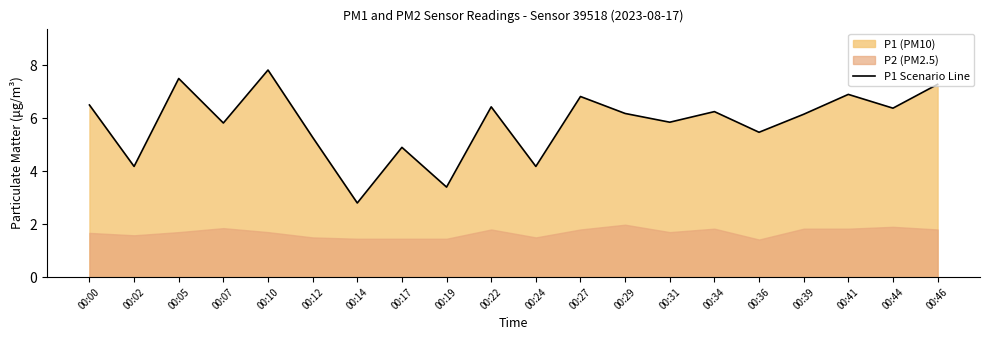

Does the chart display data point markers on the line(s)?

No